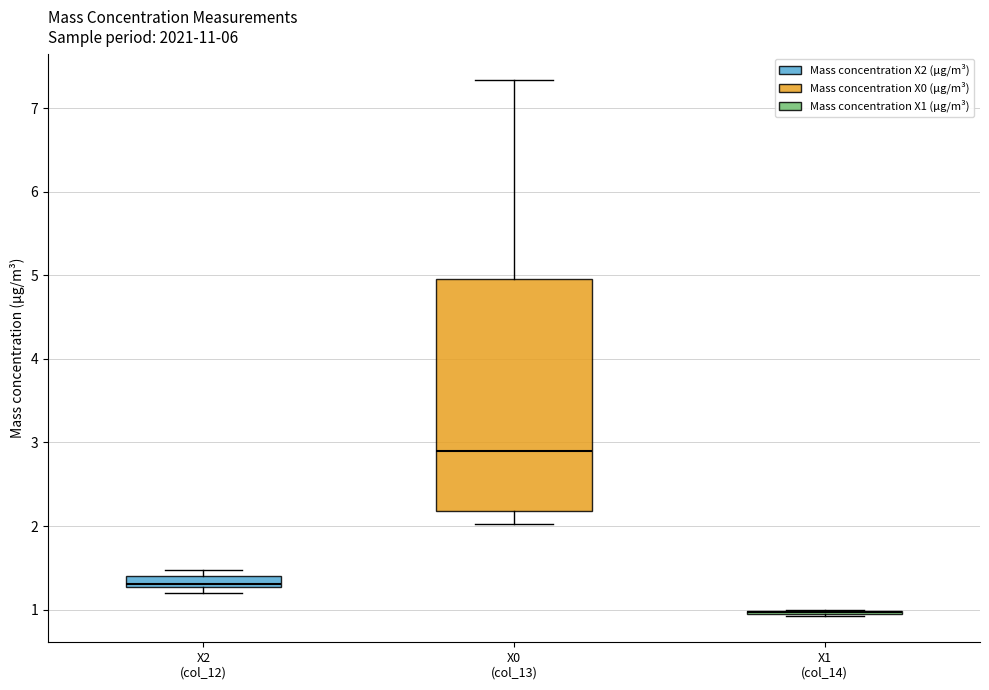

Where is the lower edge of the box for X2 (col_12) on the y-axis? The values are not printed on the chart, so give them approximately, as read against the axis.

1.3